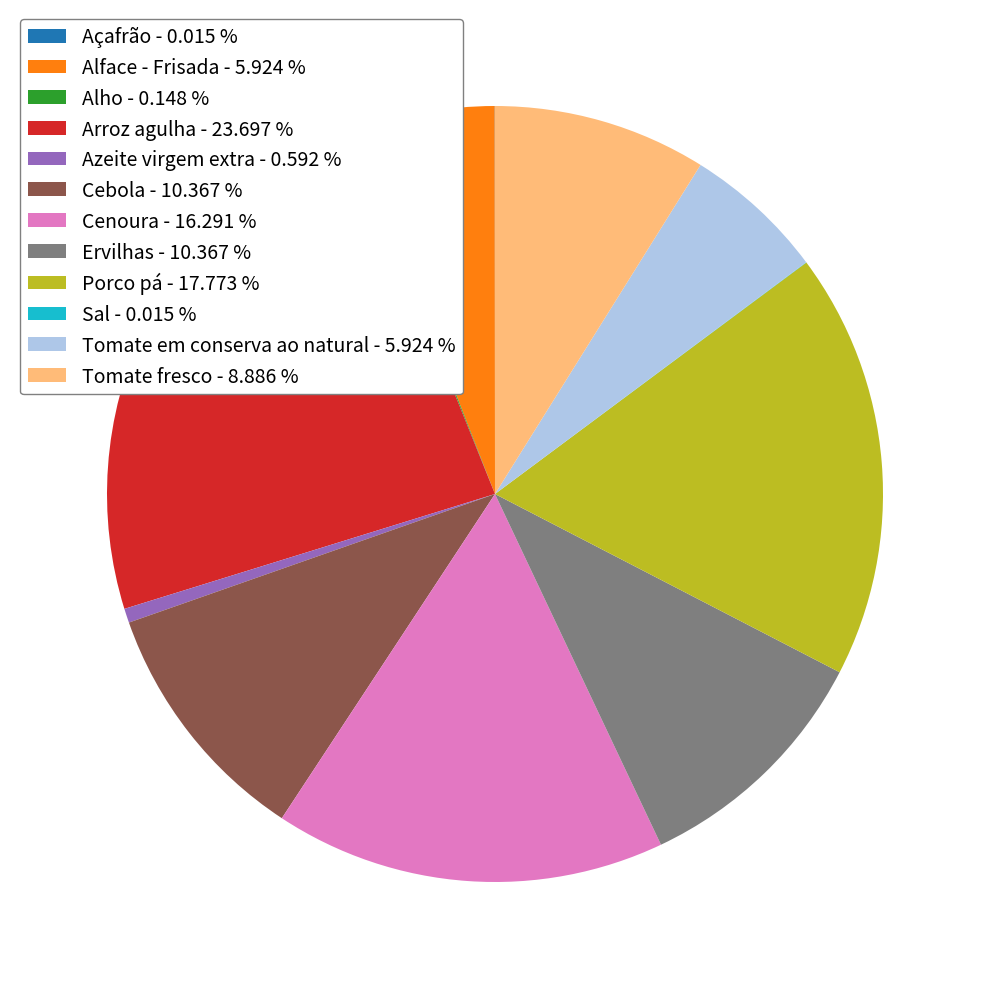

Approximately how many times larger is the value at Cenoura - 16.291 % compared to Tomate fresco - 8.886 %?

1.8